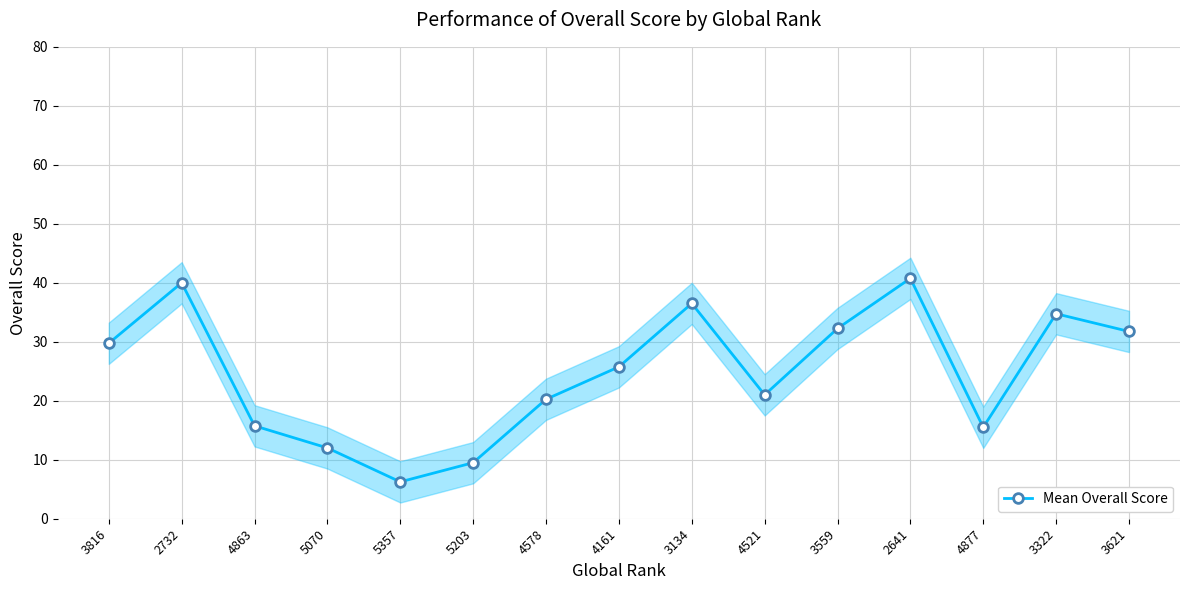

What is the label of the 14th point from the right?

2732